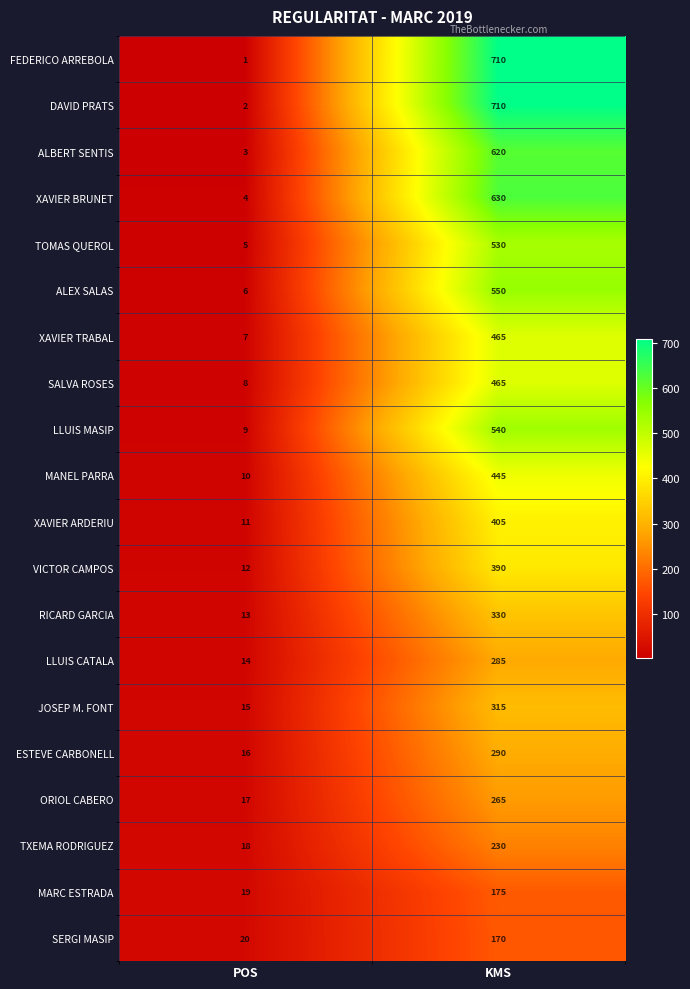

What is the sum of the RICARD GARCIA values at POS and KMS?

343